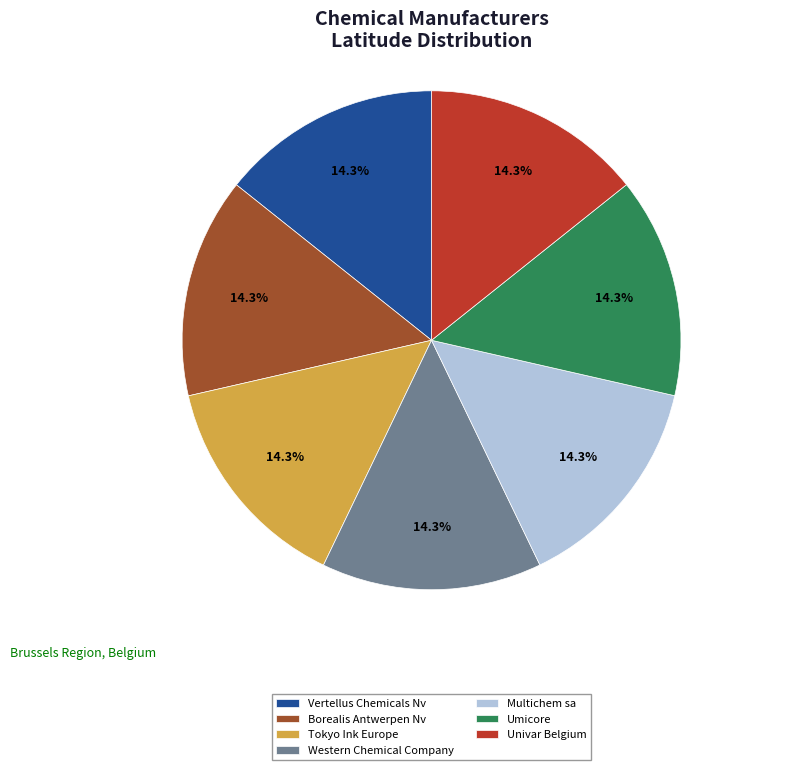

What portion of the pie excludes Multichem sa?

85.7%